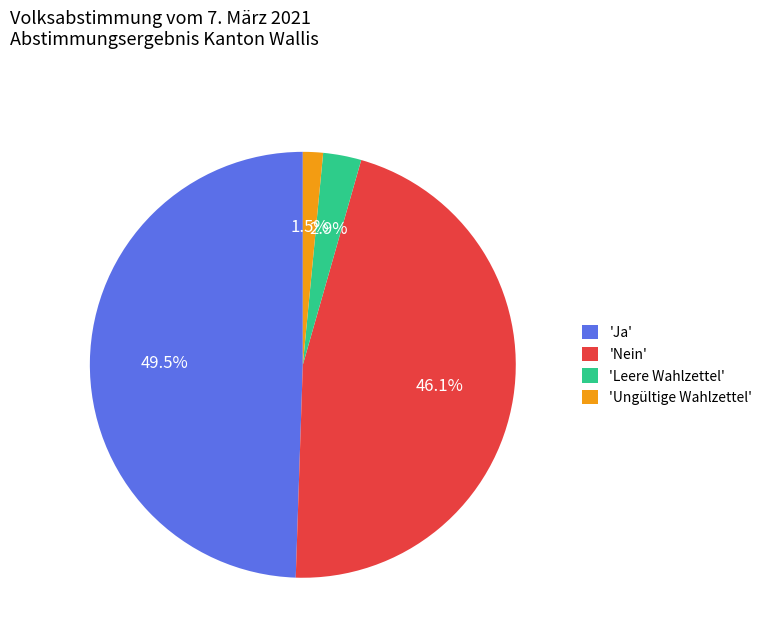

Which slice is the smallest?

'Ungültige Wahlzettel'